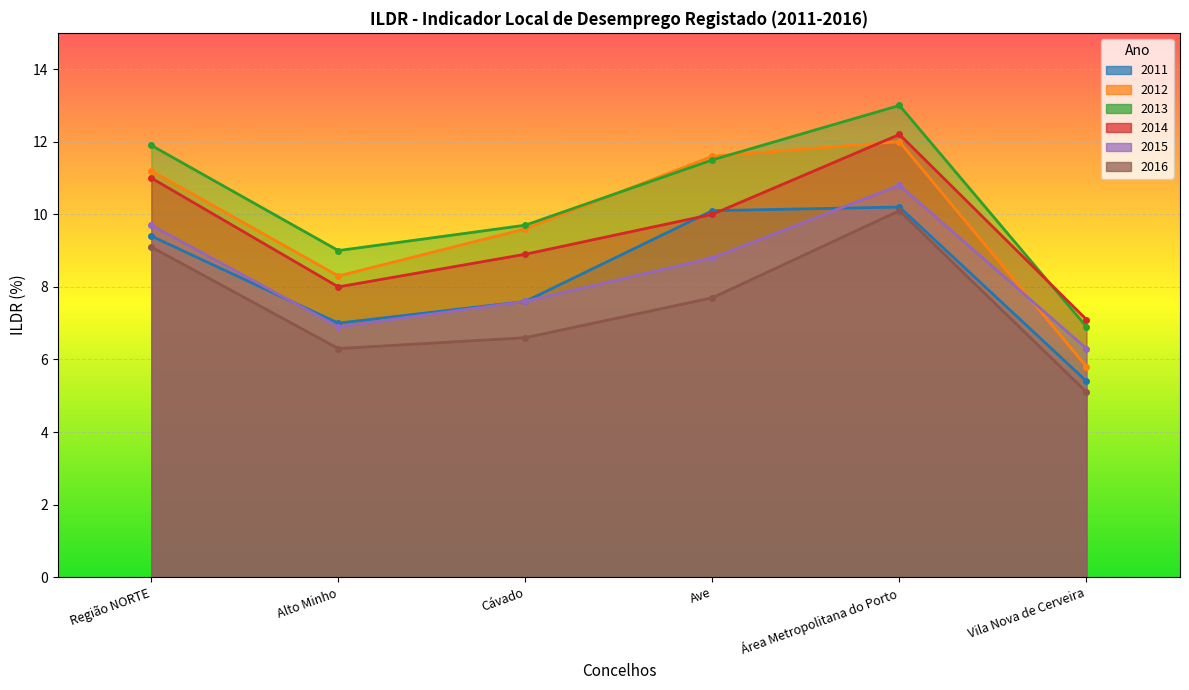

What is the total value across all series at Cávado?

50.0